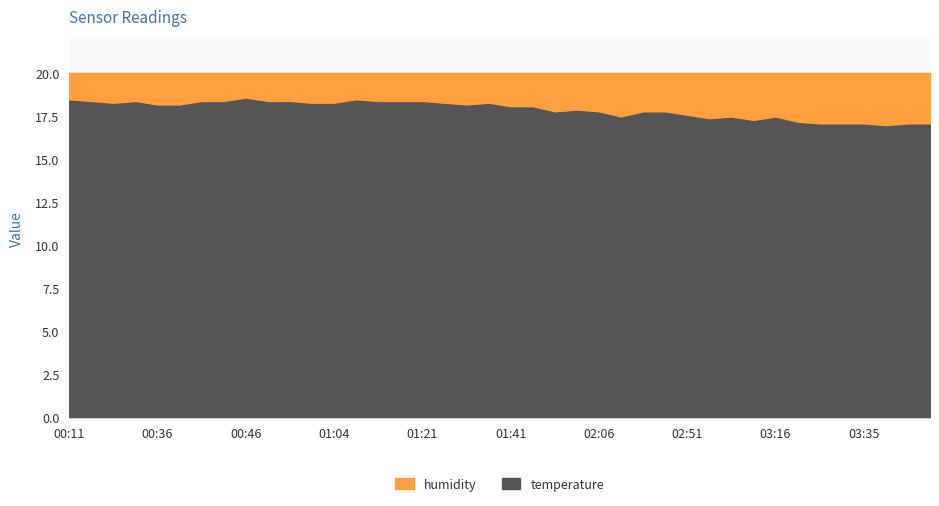

How many values are below 18?

18